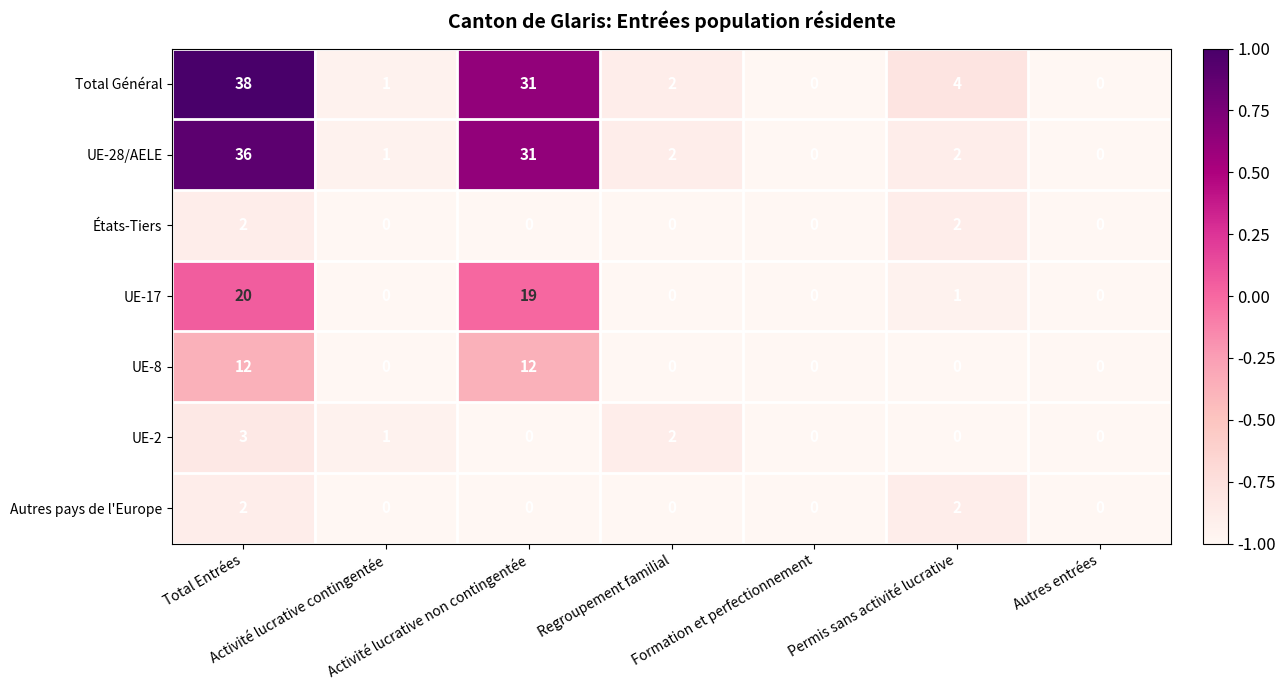

At which category is the sum across all series the highest?

Total Entrées